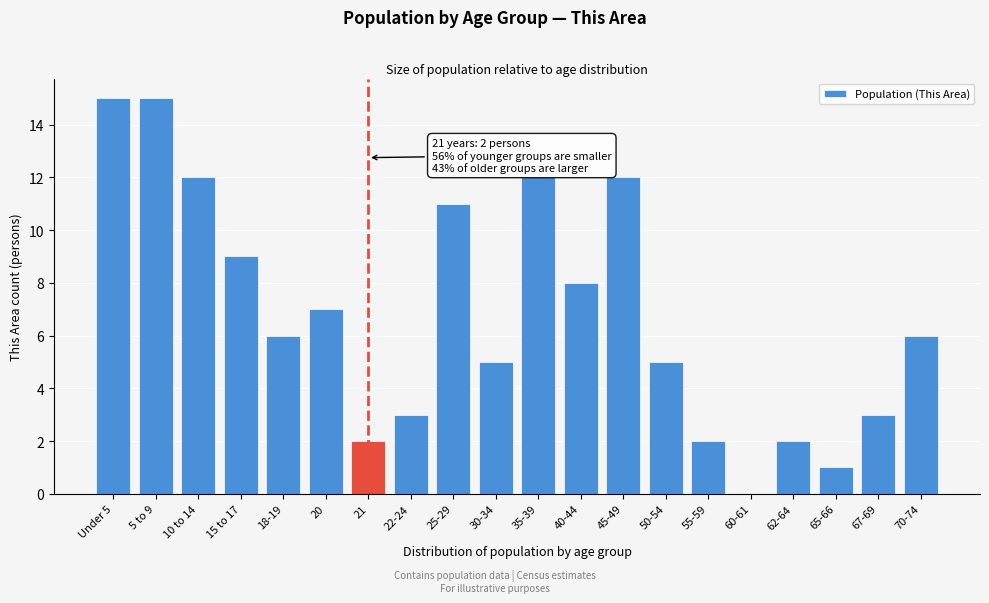

Reading right to left, list all the values displayed in this chart.

70-74=6	67-69=3	65-66=1	62-64=2	60-61=0	55-59=2	50-54=5	45-49=12	40-44=8	35-39=12	30-34=5	25-29=11	22-24=3	21=2	20=7	18-19=6	15 to 17=9	10 to 14=12	5 to 9=15	Under 5=15